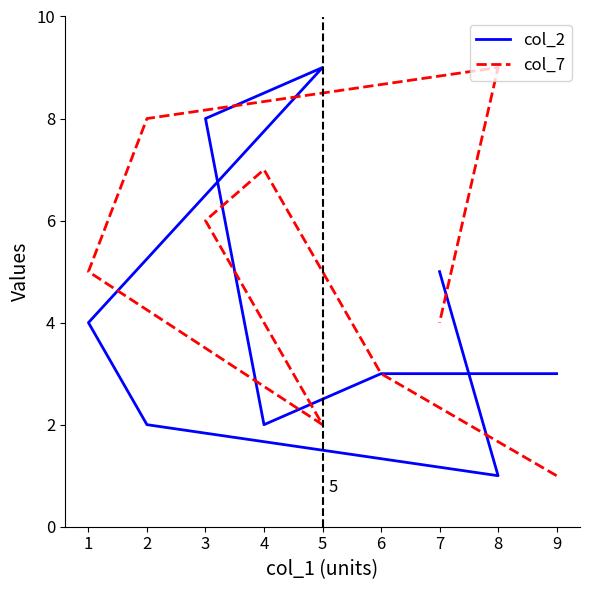

What is the difference between the second highest and second lowest values in the col_7 series?

6